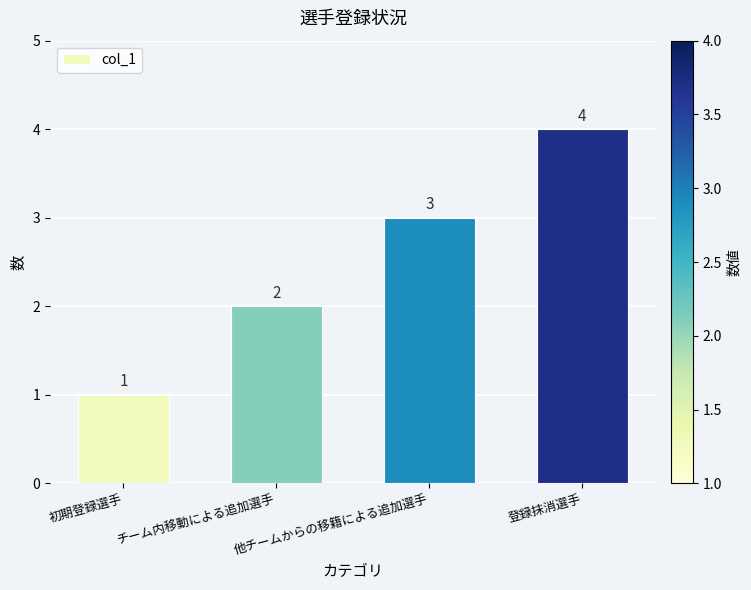

At which category does the chart reach its peak across all series?

登録抹消選手